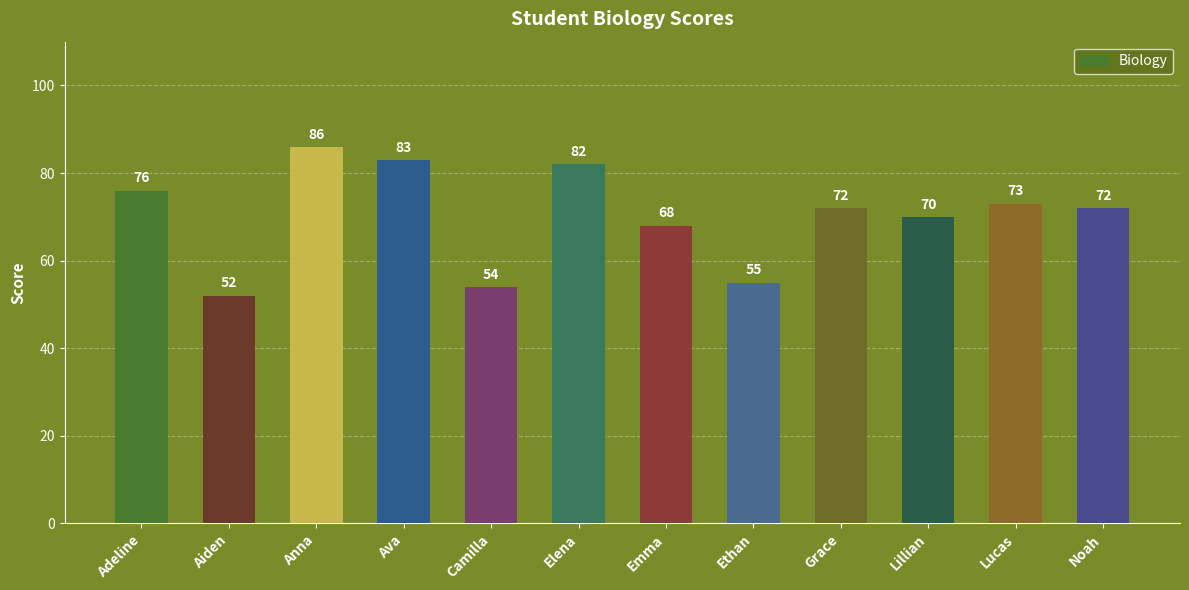

Where does the data first go above 72?

Adeline